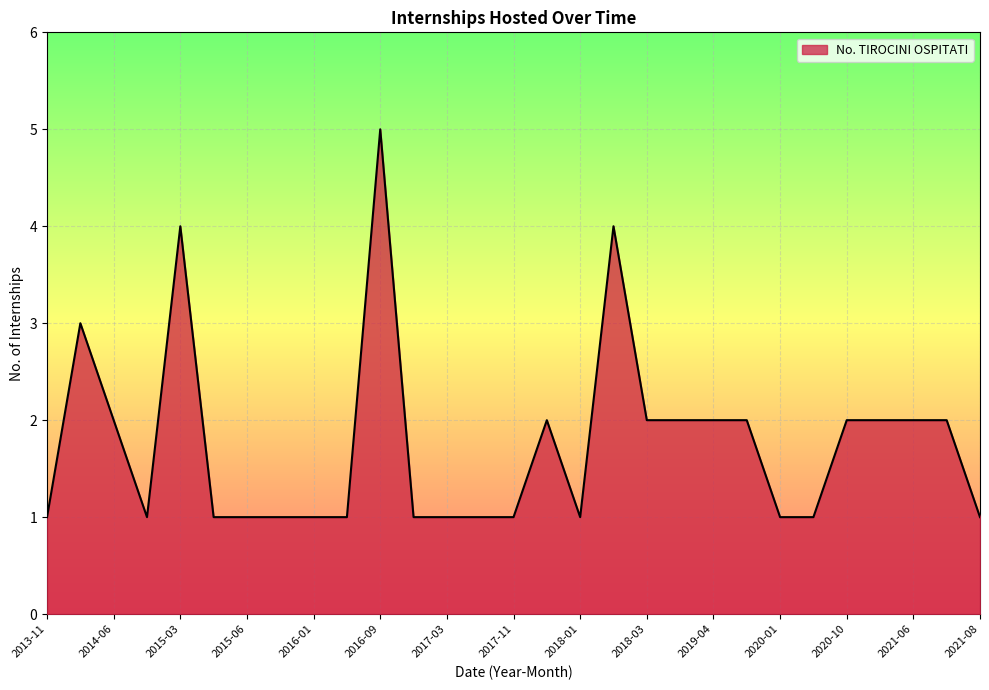

What is the greatest value displayed?

5